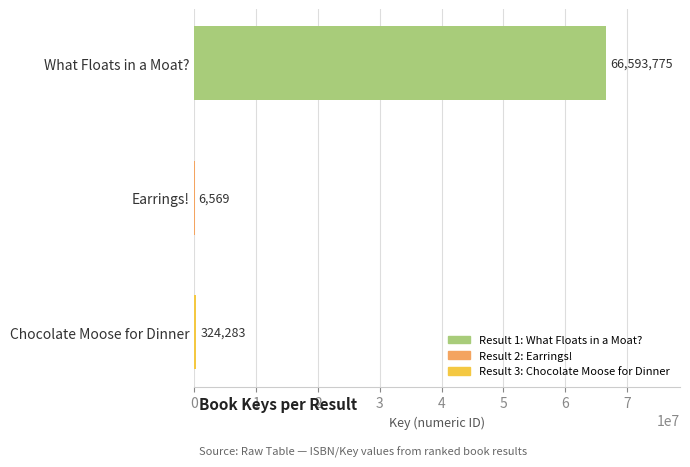

The chart shows a value of 66593775 at What Floats in a Moat?. True or false?

True